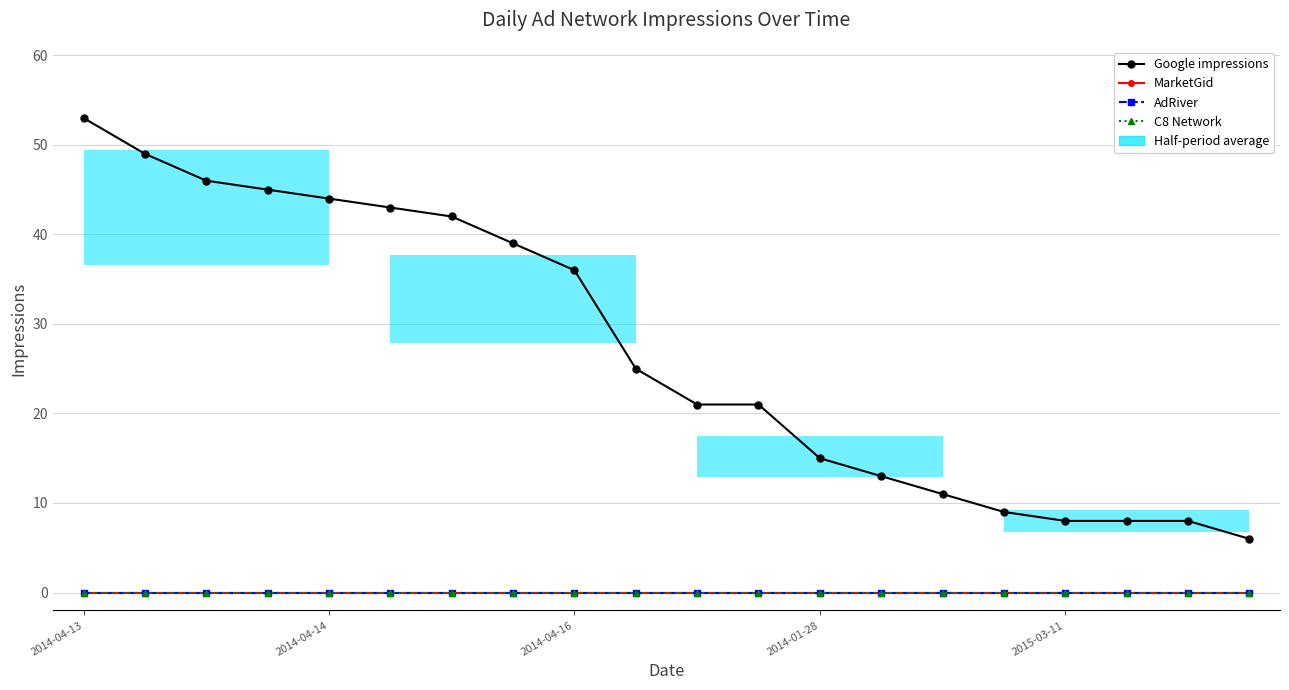

What position from the right is 5?

15